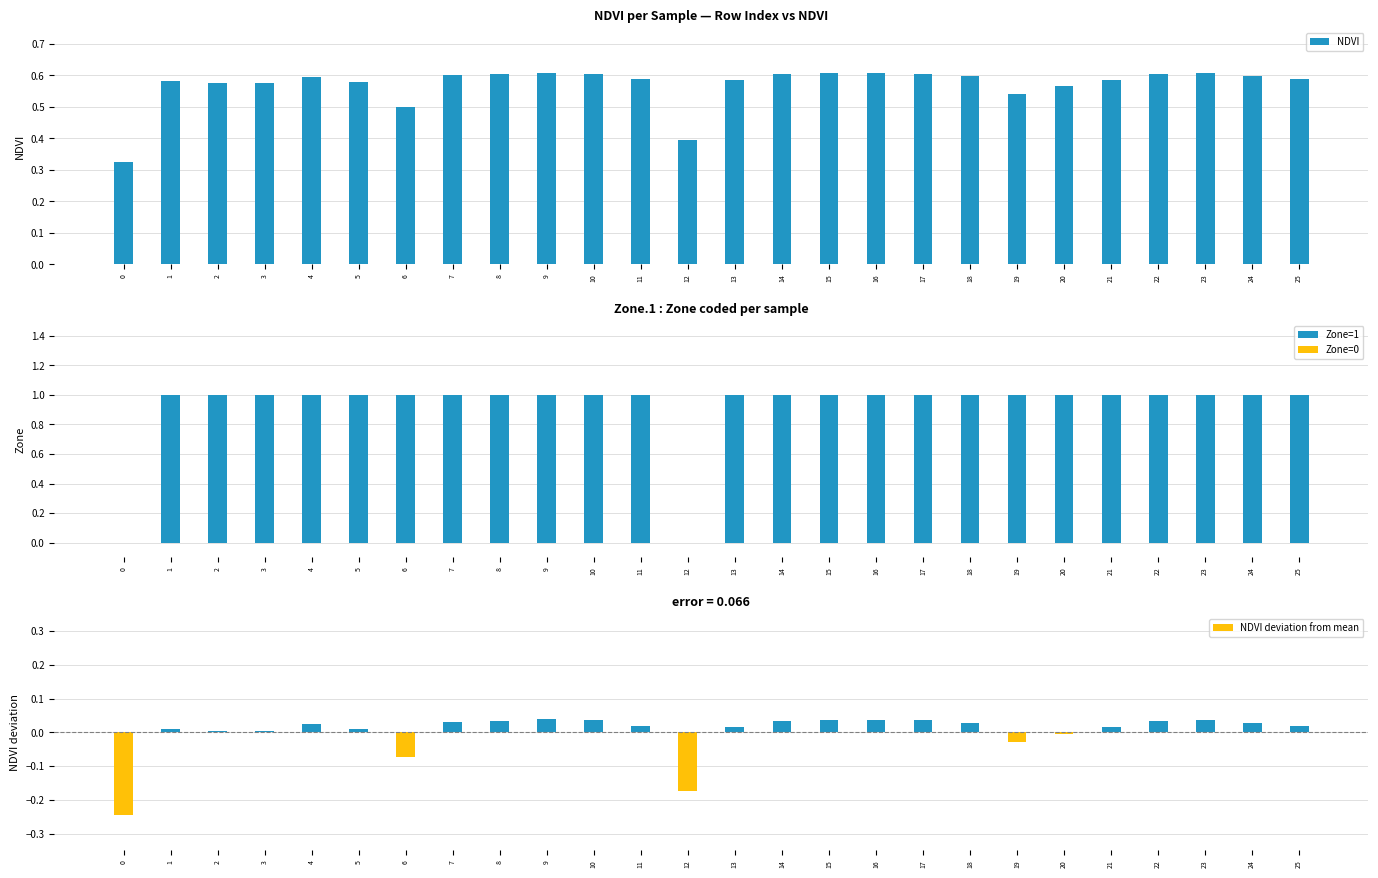

Is it true that NDVI equals 0.6 at 21?

True